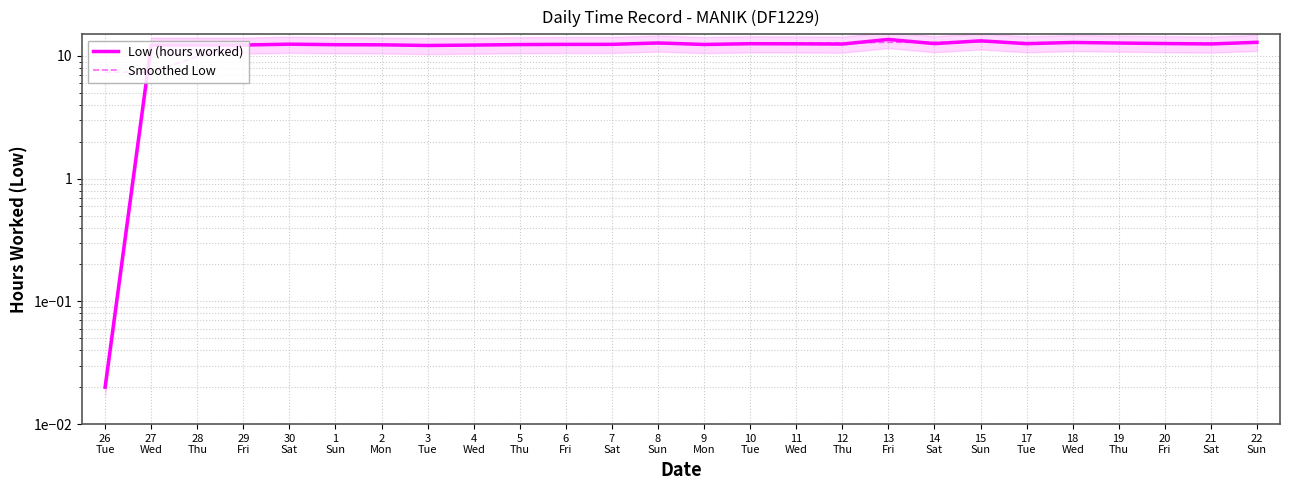

How many lines are shown in the chart?

2